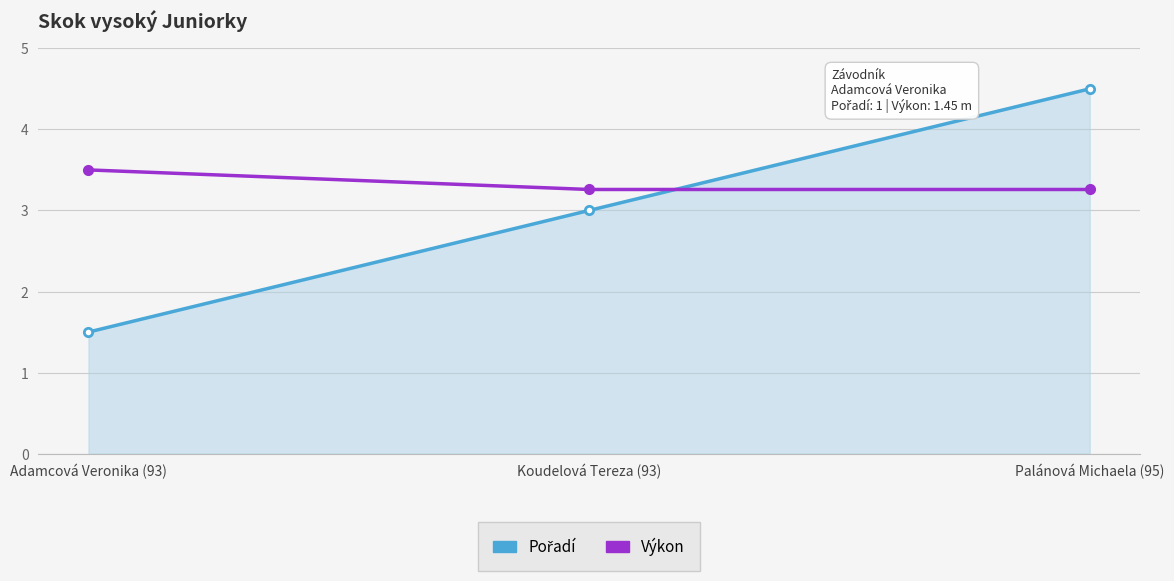

What is the difference between the highest and lowest values at Adamcová Veronika (93)?

2.0